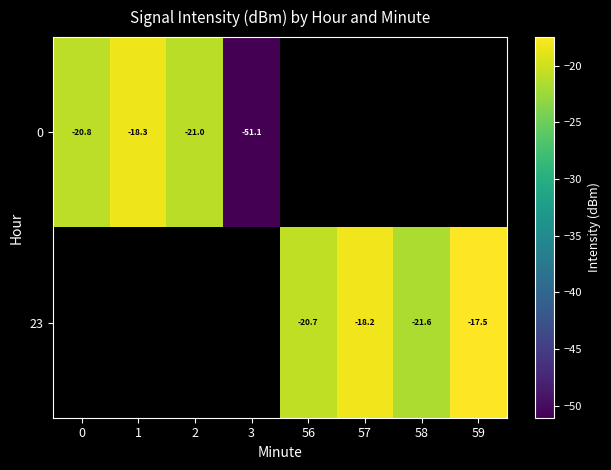

At how many categories does at least one series exceed -49?

7